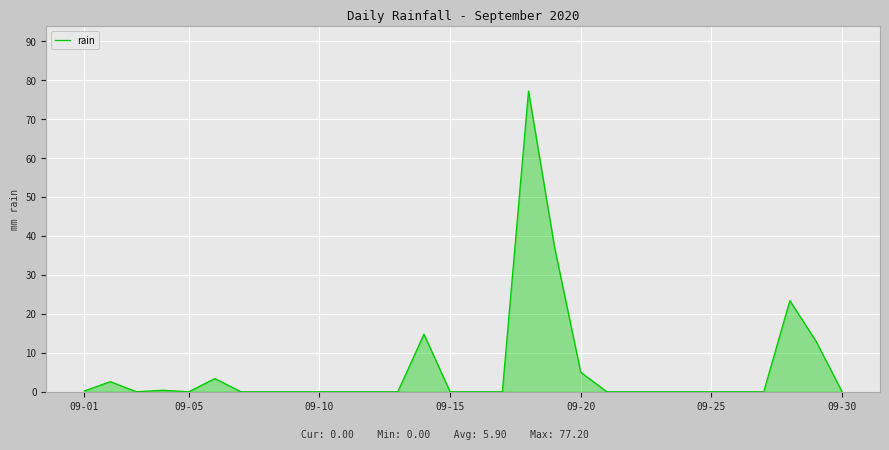

What is the maximum value shown in the chart?

77.2